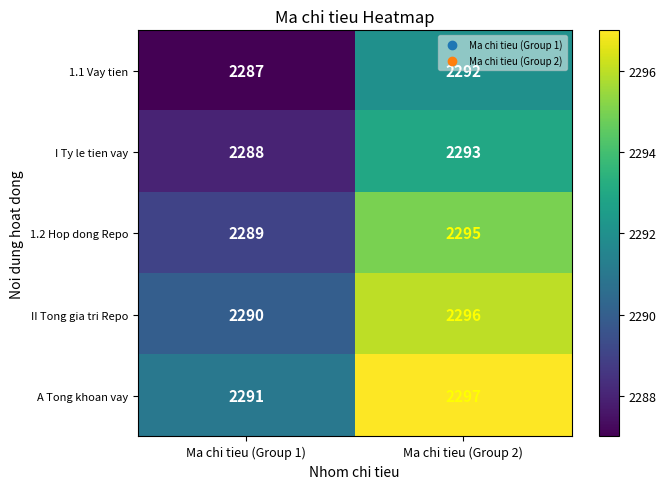

Is it true that A Tong khoan vay equals 3741 at Ma chi tieu (Group 1)?

False